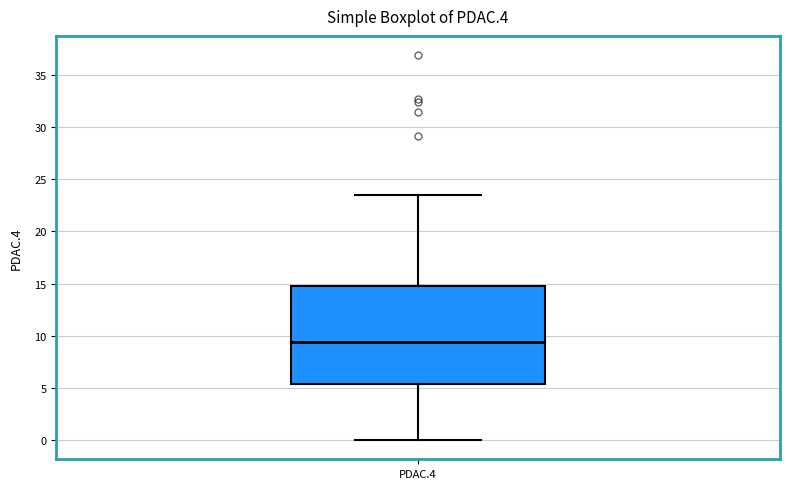

Where does the median line of the box for PDAC.4 sit on the y-axis? The values are not printed on the chart, so give them approximately, as read against the axis.

9.5